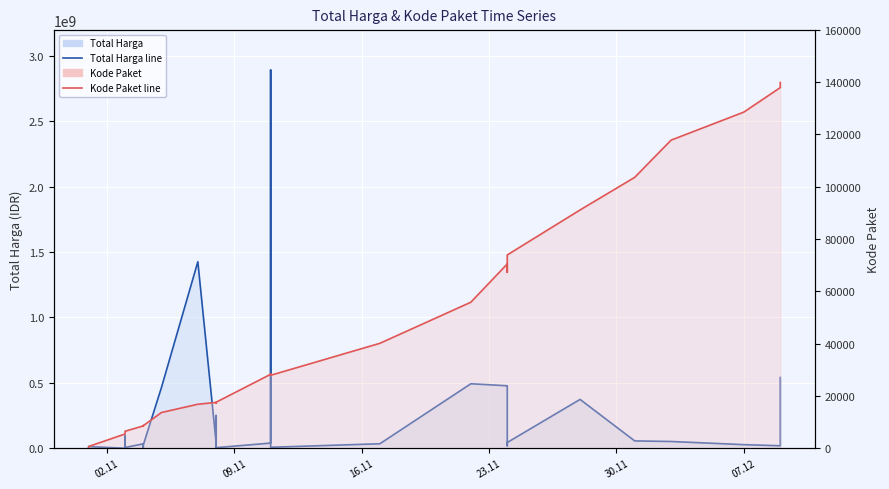

True or false: Total Harga line and Kode Paket line intersect in this chart.

False